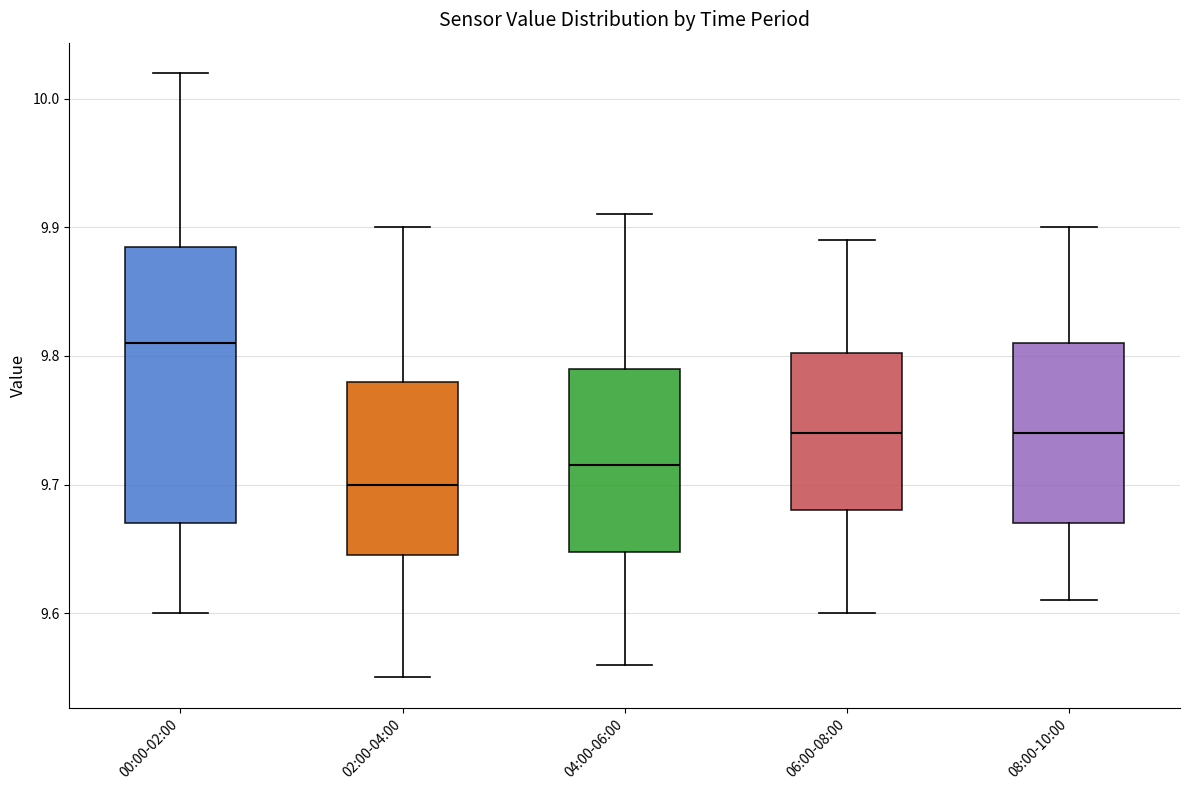

Which box has the highest median line?

00:00-02:00